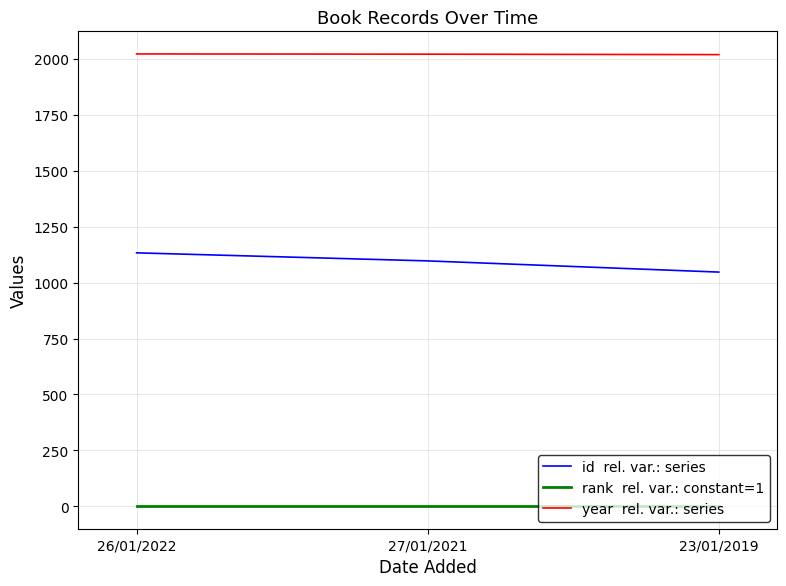

What is the greatest value displayed?

2022